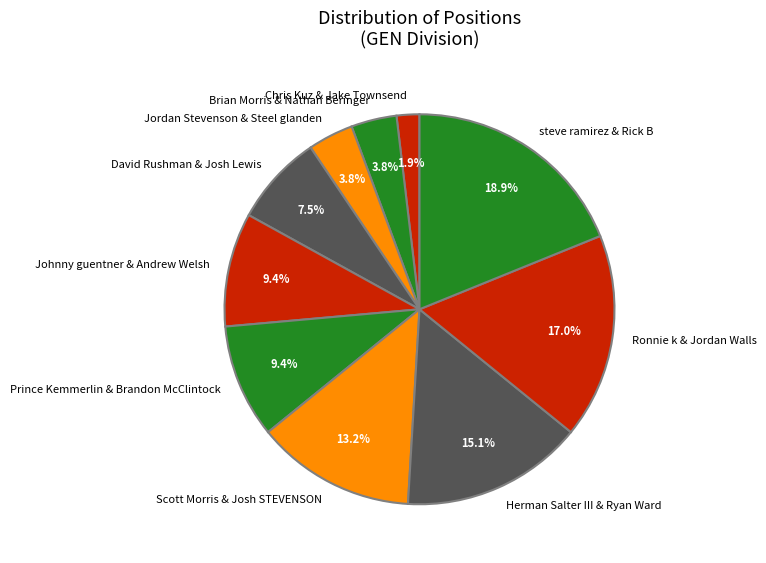

What is the ratio of the value at David Rushman & Josh Lewis to the value at Prince Kemmerlin & Brandon McClintock?

0.8